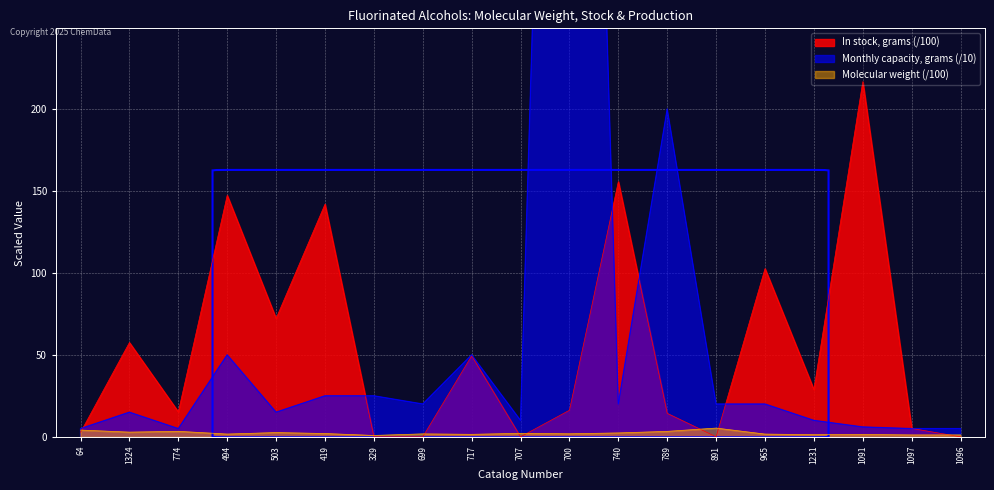

Which series has the largest total across all categories?

Monthly production capacity, grams